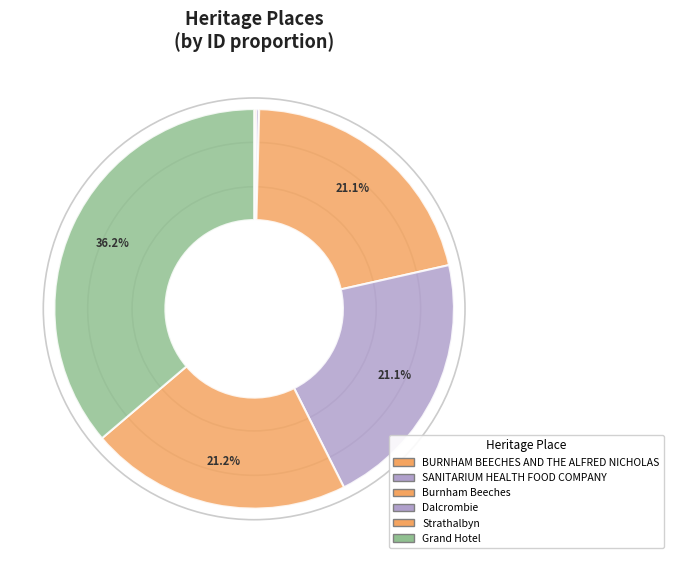

Rank the categories by value from highest to lowest.

Grand Hotel, Strathalbyn, Dalcrombie, Burnham Beeches, SANITARIUM HEALTH FOOD COMPANY, BURNHAM BEECHES AND THE ALFRED NICHOLAS